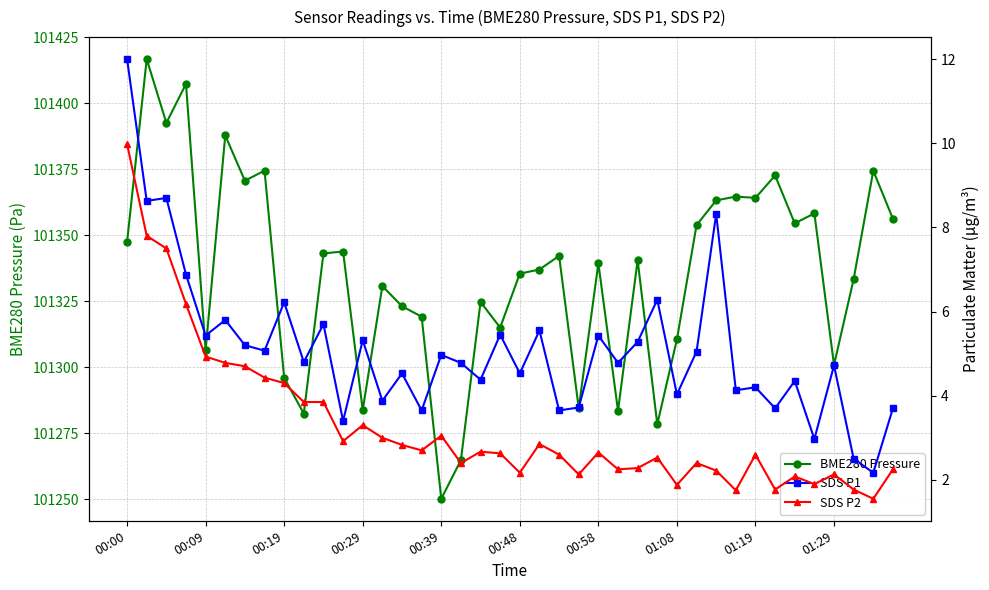

At 10, list the series in order from largest to smallest.

BME280 Pressure, SDS P1, SDS P2